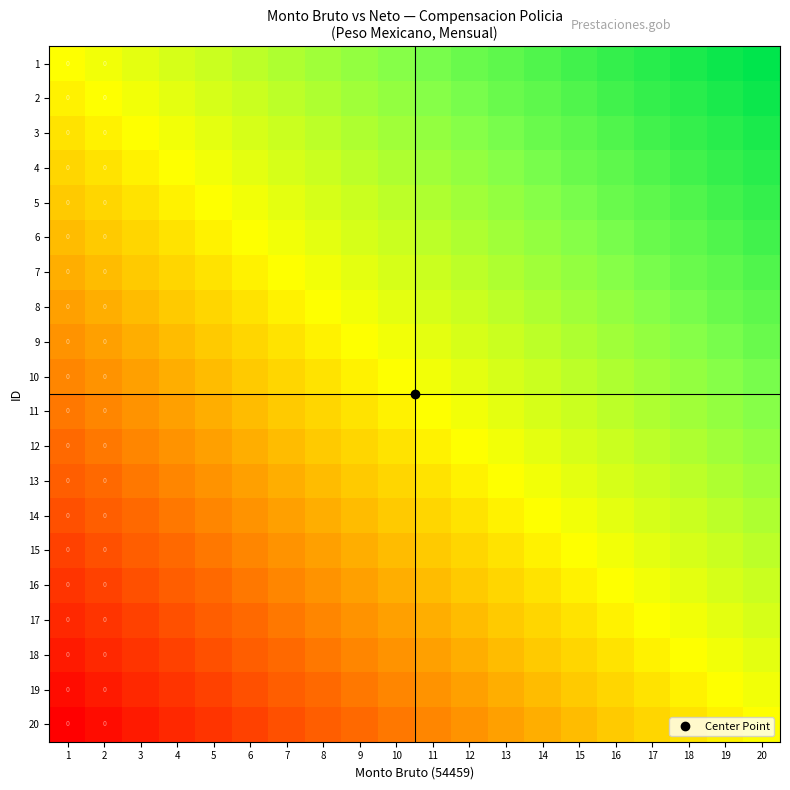

At 6, list the series in order from largest to smallest.

1, 2, 3, 4, 5, 6, 7, 8, 9, 10, 11, 12, 13, 14, 15, 16, 17, 18, 19, 20